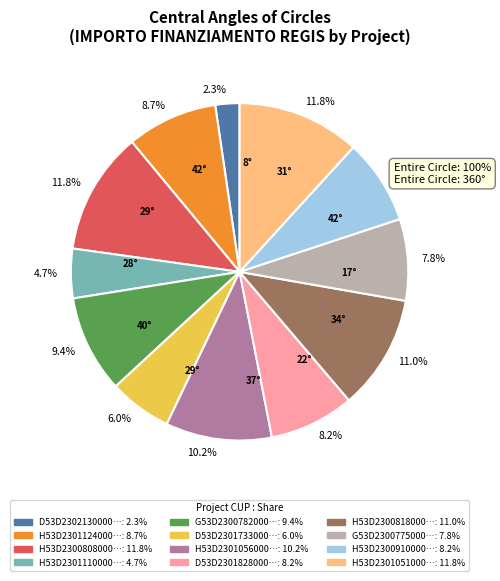

To the nearest percent, what is the difference between the largest and smallest slice percentages?

9%